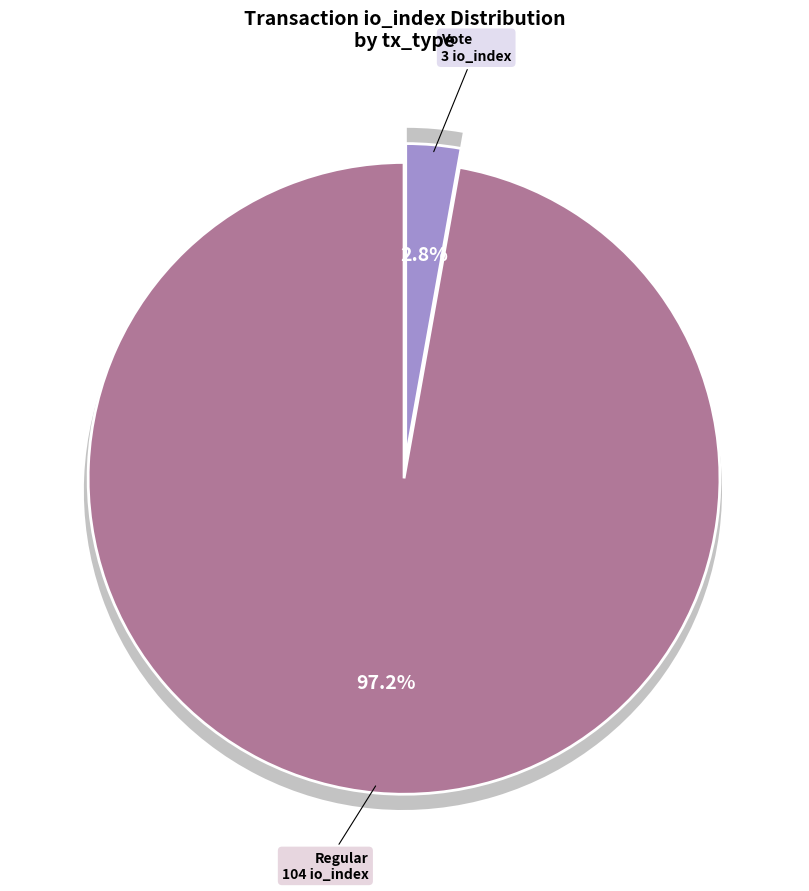

To the nearest percent, what is the combined percentage of tx_type_Regular and tx_type_Vote?

100%